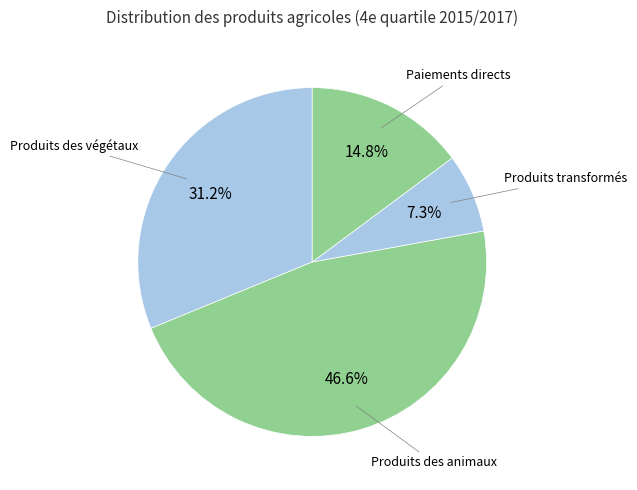

How many slices are in this pie chart?

4